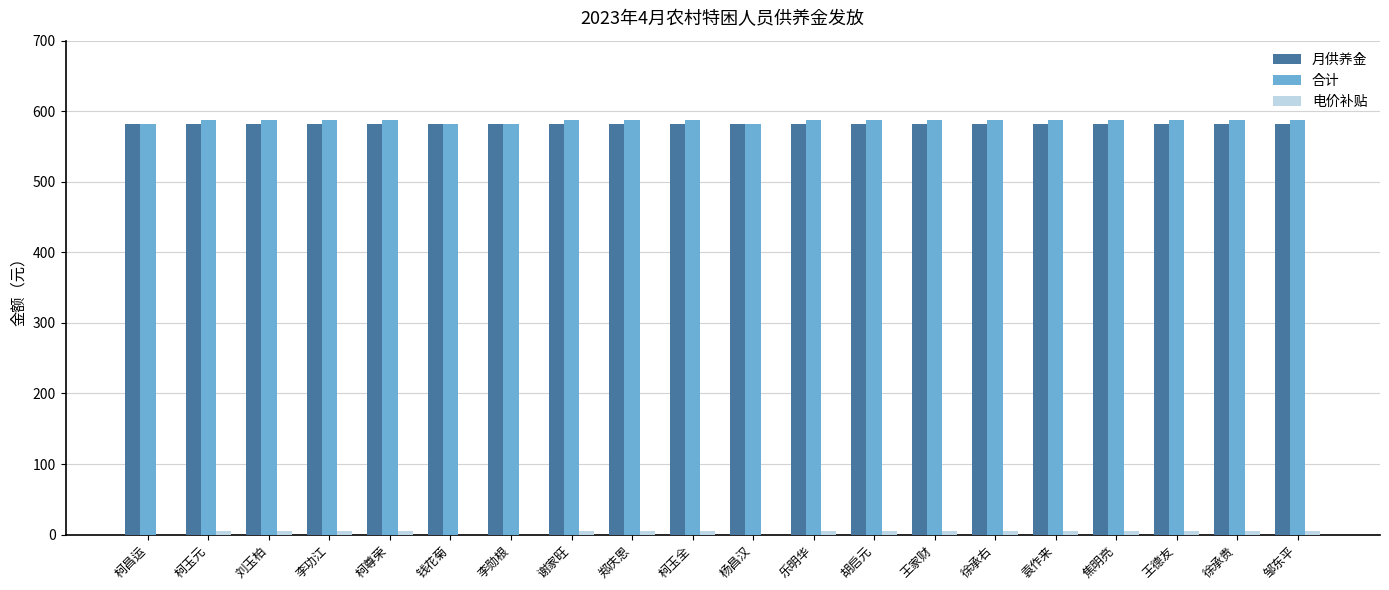

What is the total value across all series at 柯昌运?

1164